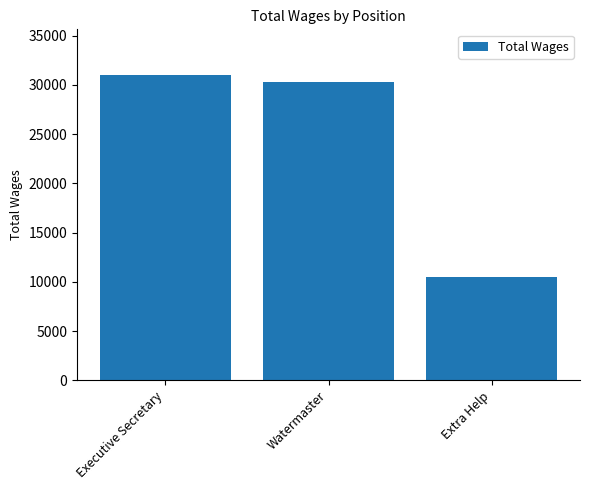

Are the bars grouped side by side (vs. stacked)?

No